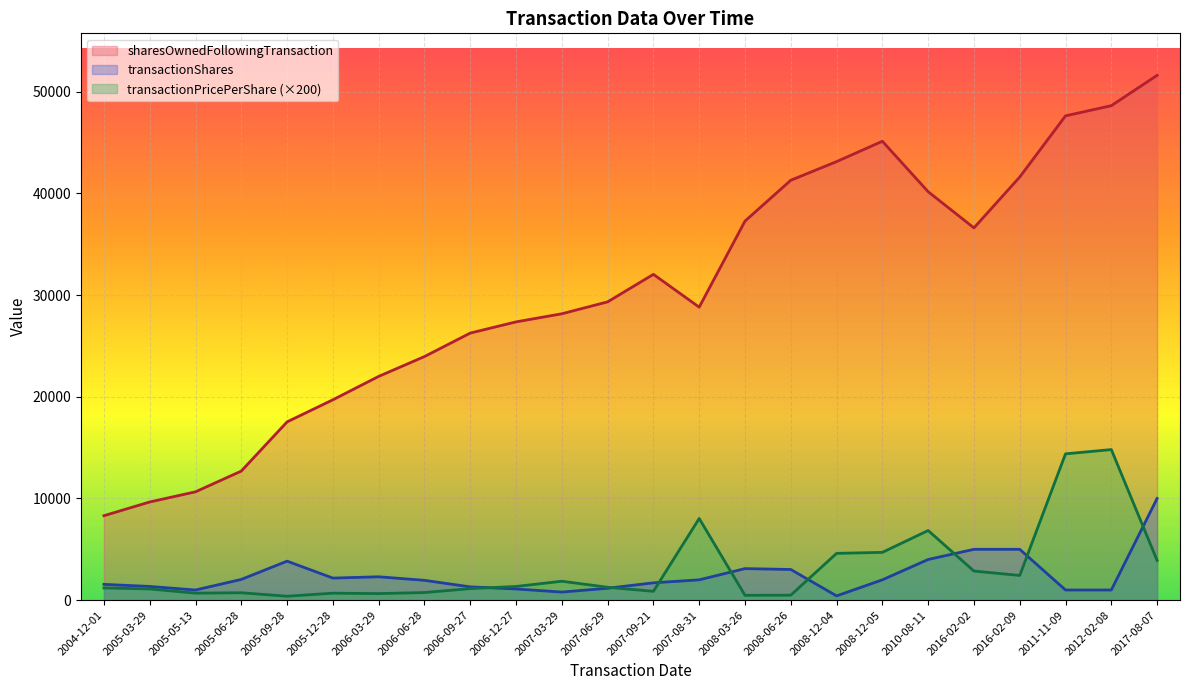

True or false: transactionShares has a value of 2793.7 at 2004-12-01.

False